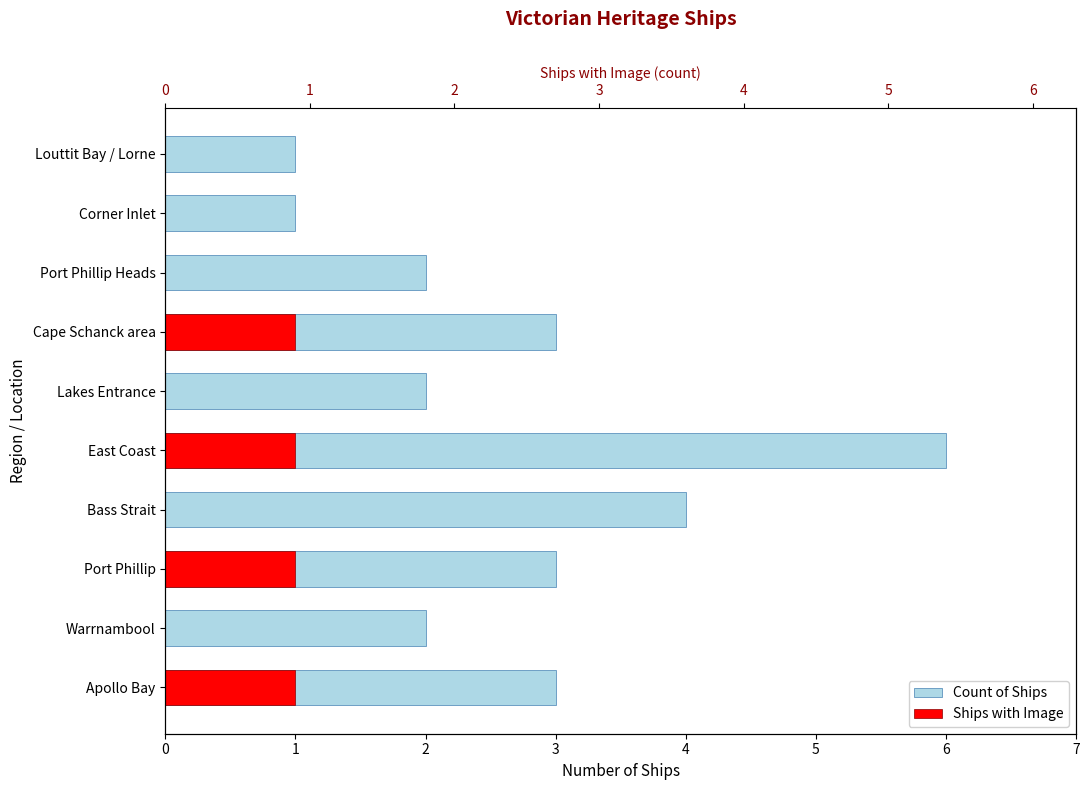

List the series in order of their peak value, highest first.

Count of Ships, Ships with Image